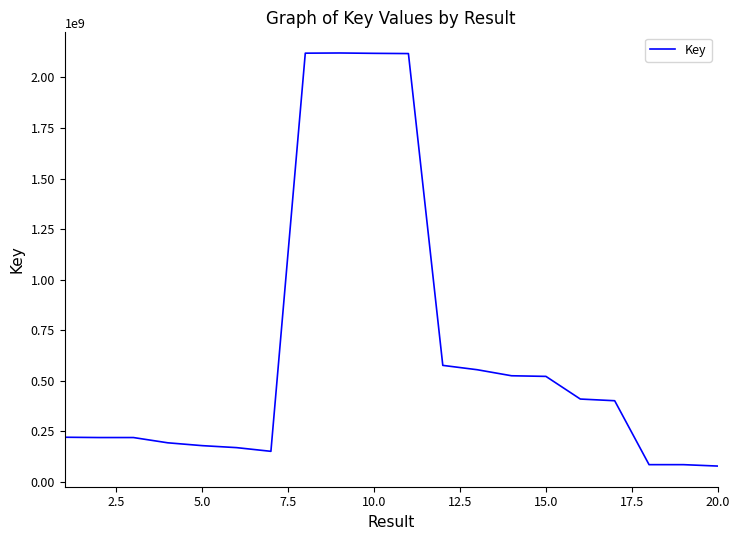

What is the greatest value displayed?

2120340865